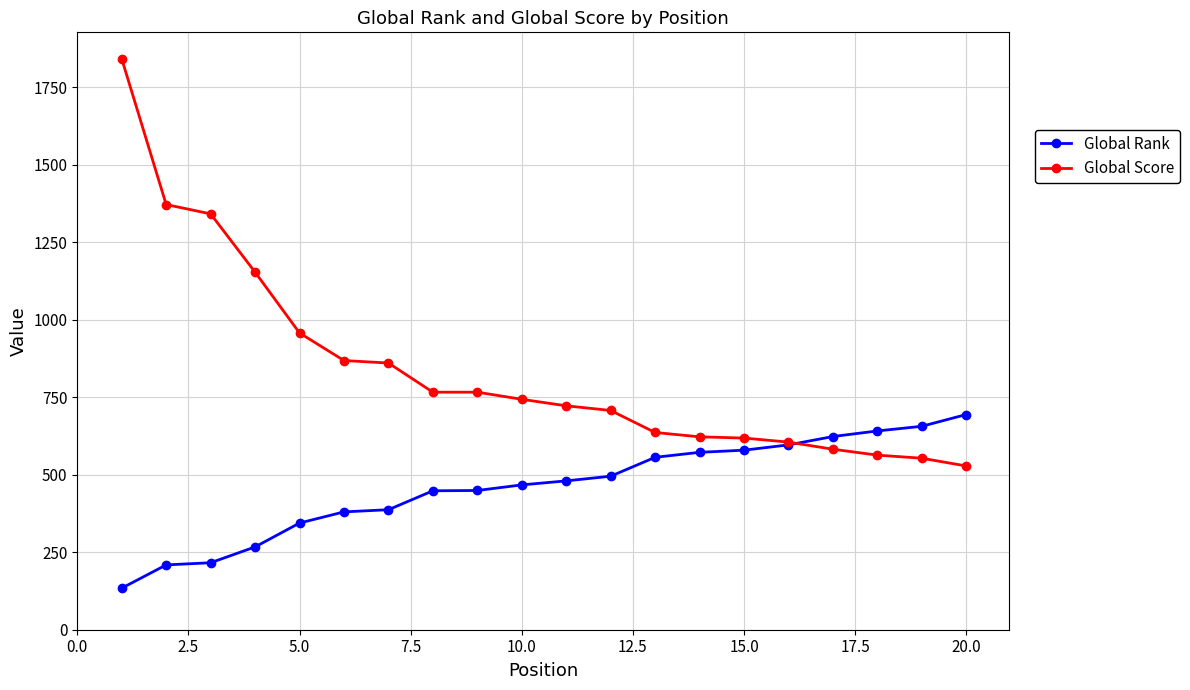

What is the value of the Global Score point at the 6th from the left?

868